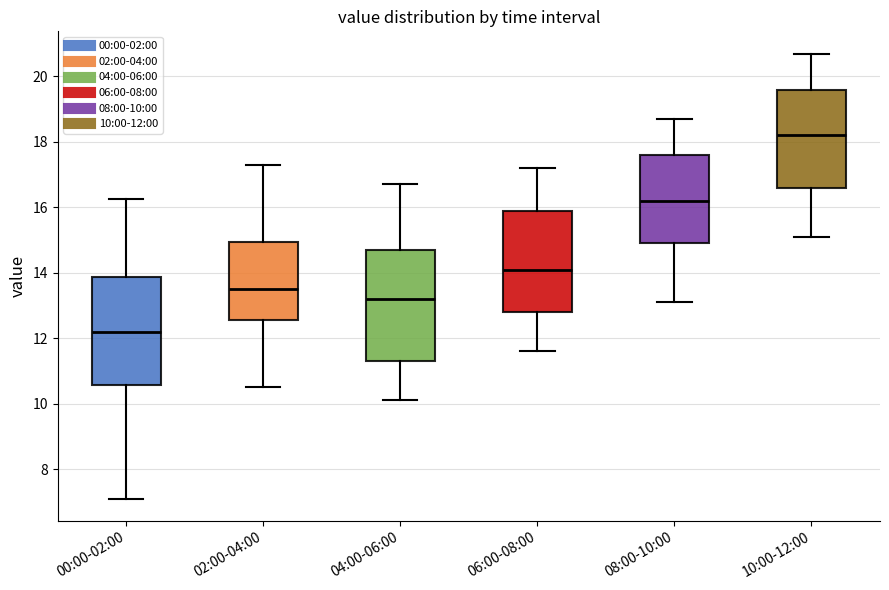

Where does the lower whisker of the box for 10:00-12:00 end on the y-axis? The values are not printed on the chart, so give them approximately, as read against the axis.

15.2